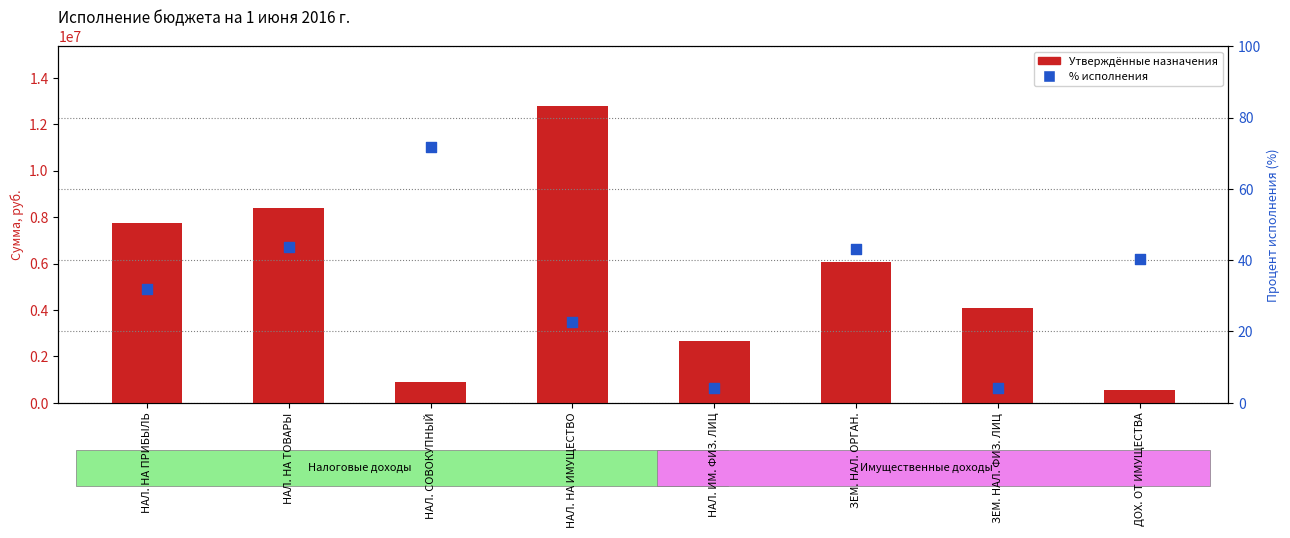

Which series has the largest total across all categories?

Утверждённые назначения